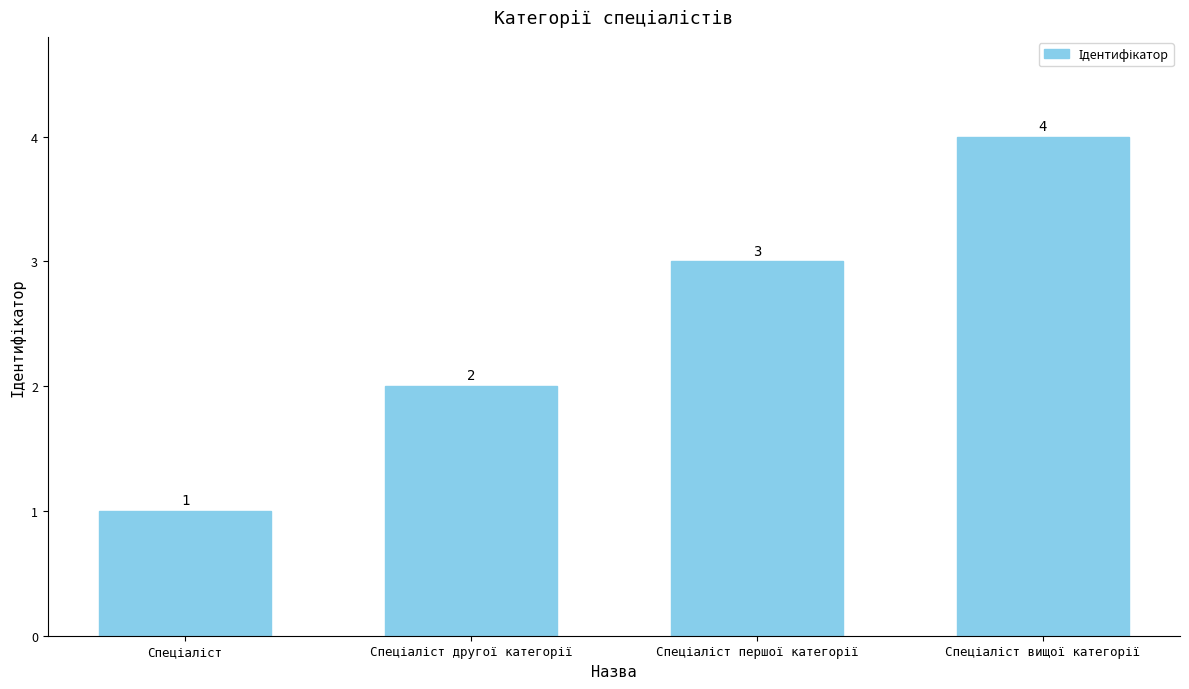

How many values are between 2 and 4?

3